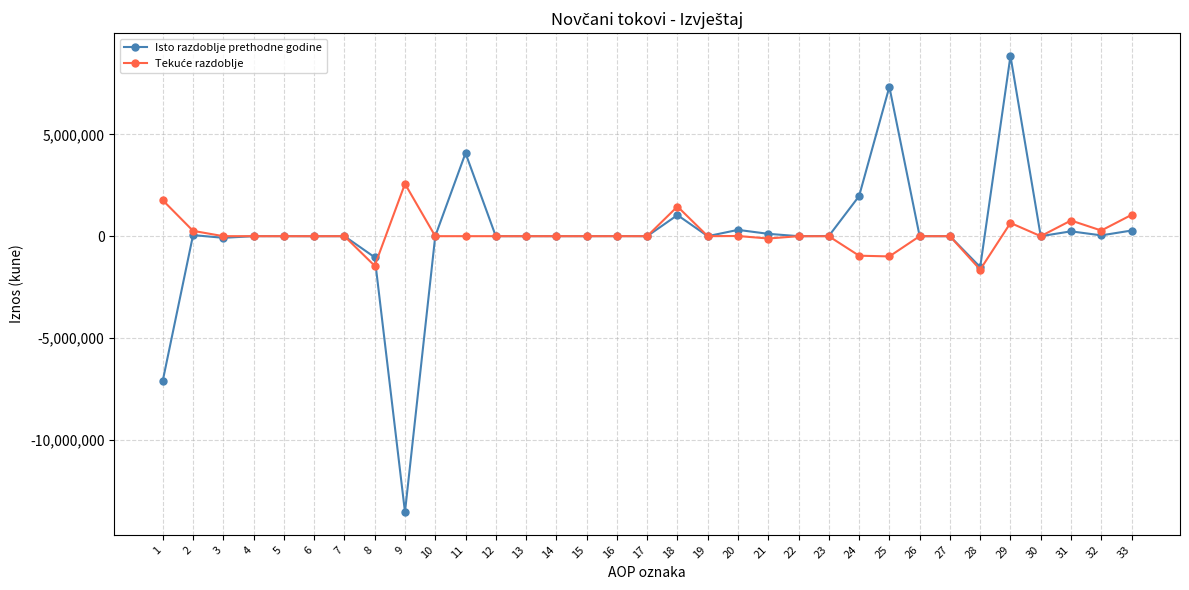

True or false: Isto razdoblje prethodne godine has a value of 0 at 4.

True